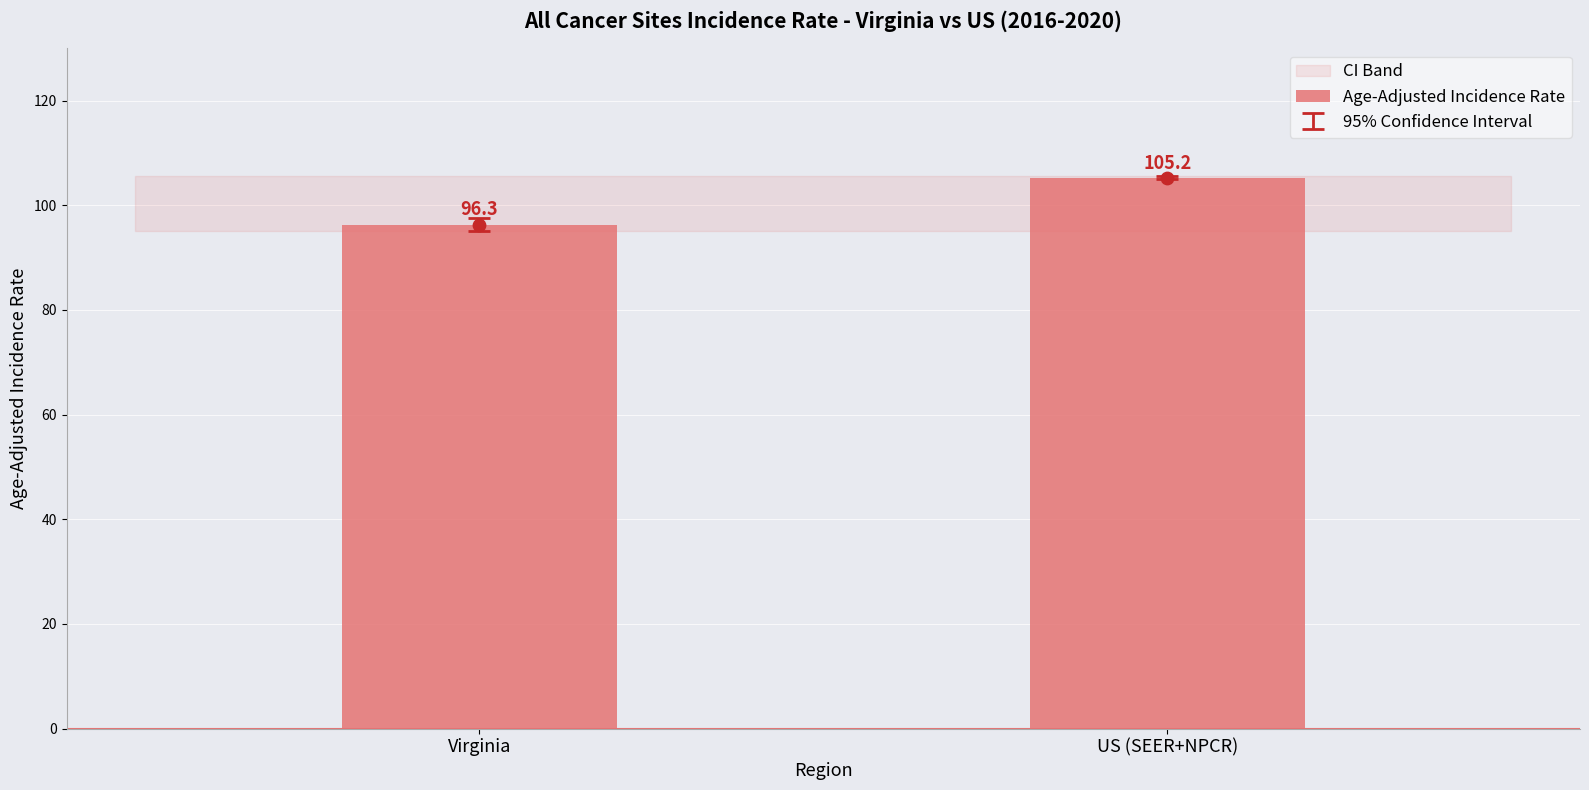

Which has a higher value, US (SEER+NPCR) or Virginia?

US (SEER+NPCR)